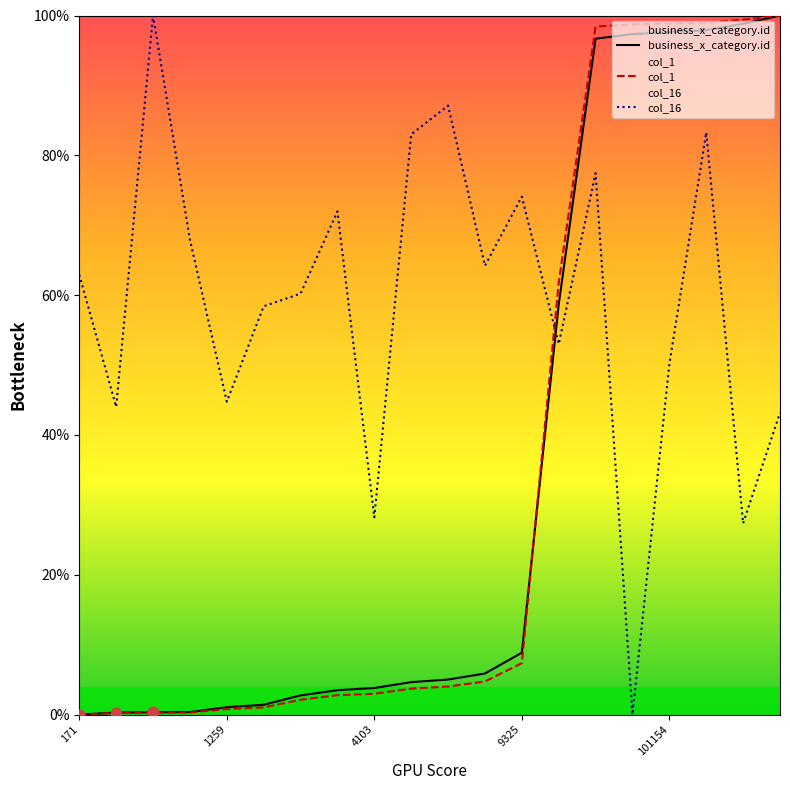

At which category is the sum across all series the highest?

17